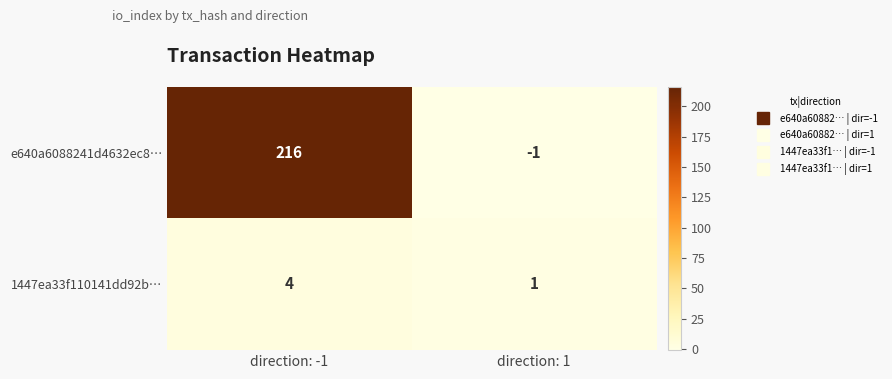

Is it true that e640a6088241d4632ec8… equals 216 at direction: -1?

True